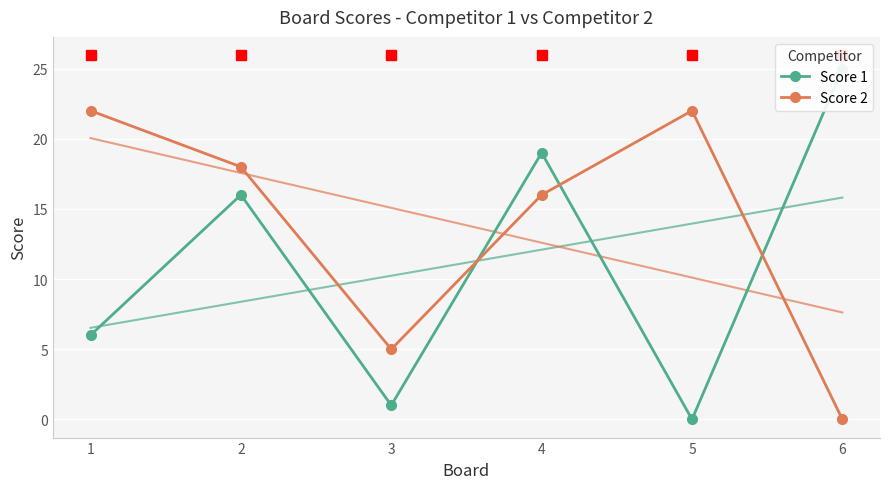

Rank the series by their maximum value, from highest to lowest.

Score 1, Score 2